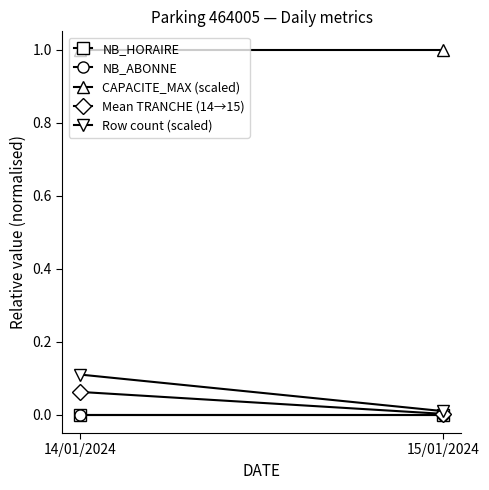

List the labels in order of Row count (scaled) value, largest first.

14/01/2024, 15/01/2024